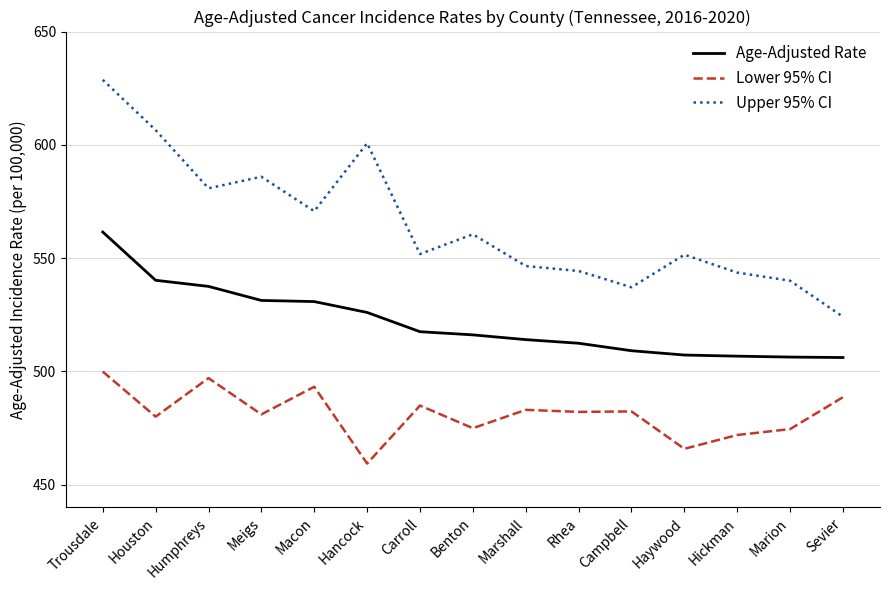

True or false: Upper 95% CI and Lower 95% CI intersect in this chart.

False